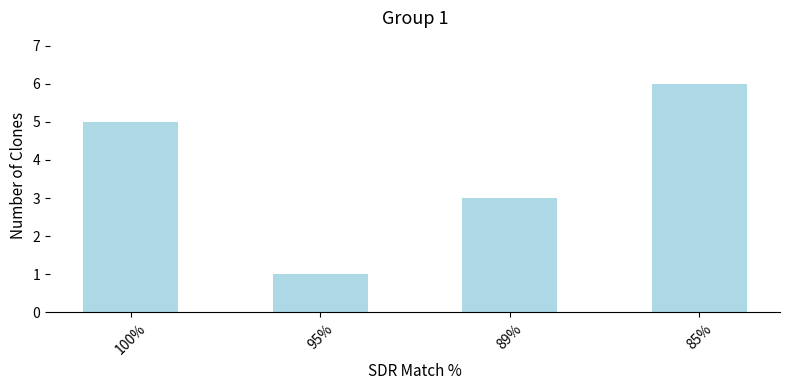

Between 85% and 89%, which is larger?

85%